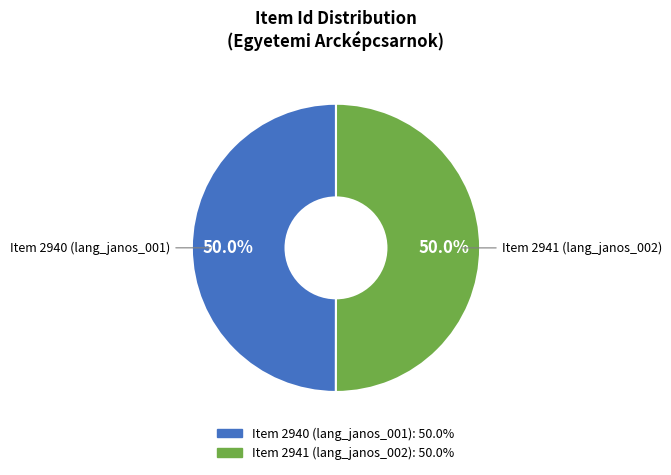

What is the ratio of the value at Item 2941 (lang_janos_002) to the value at Item 2940 (lang_janos_001)?

1.0